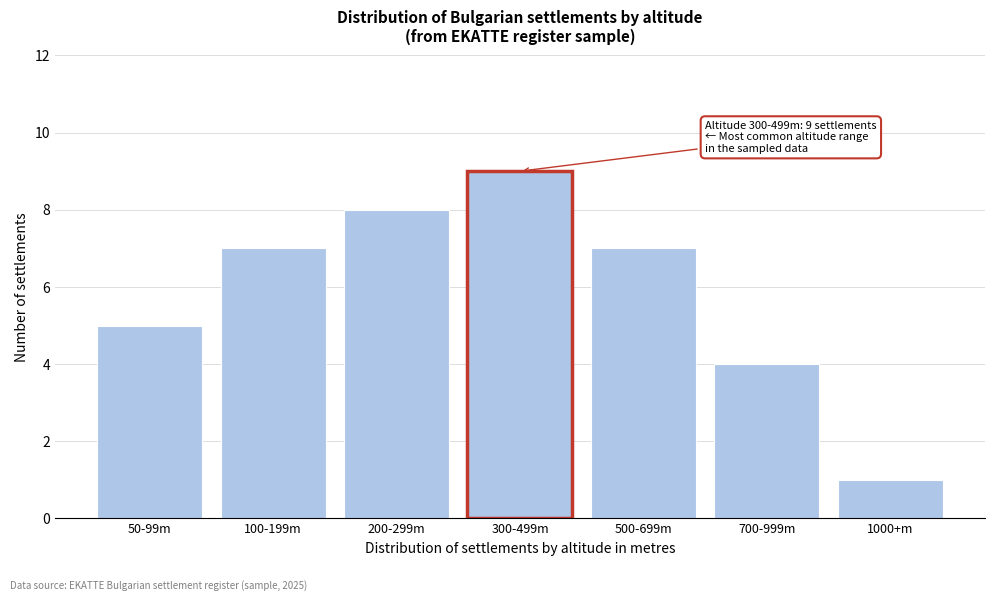

Reading left to right, what are all the values shown in this chart?

5	7	8	9	7	4	1